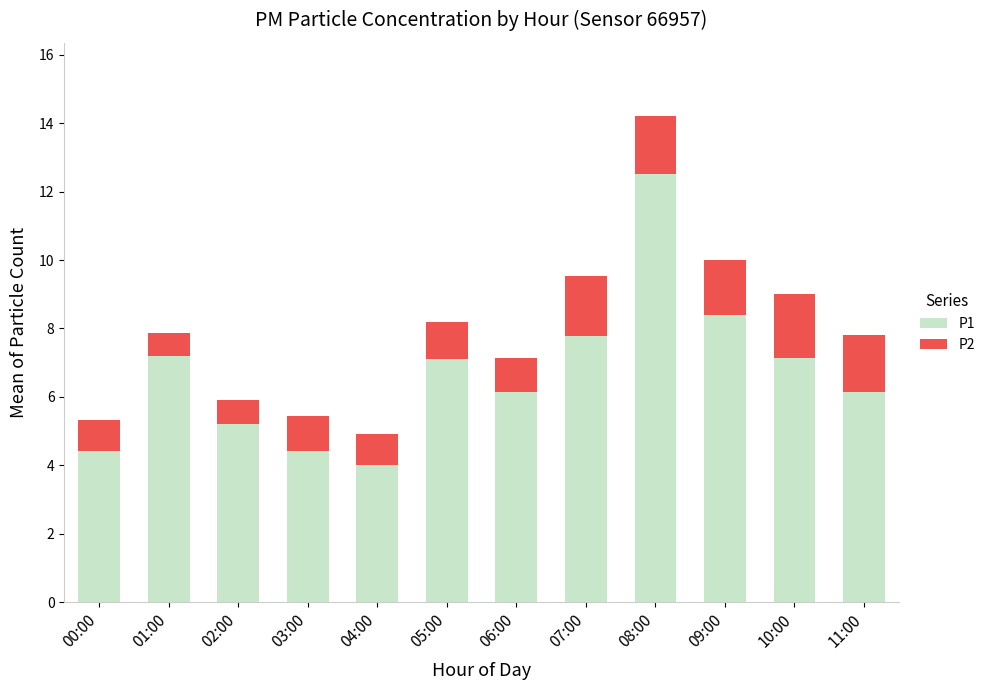

What is the difference between the second highest and minimum values in the P1 series?

4.4